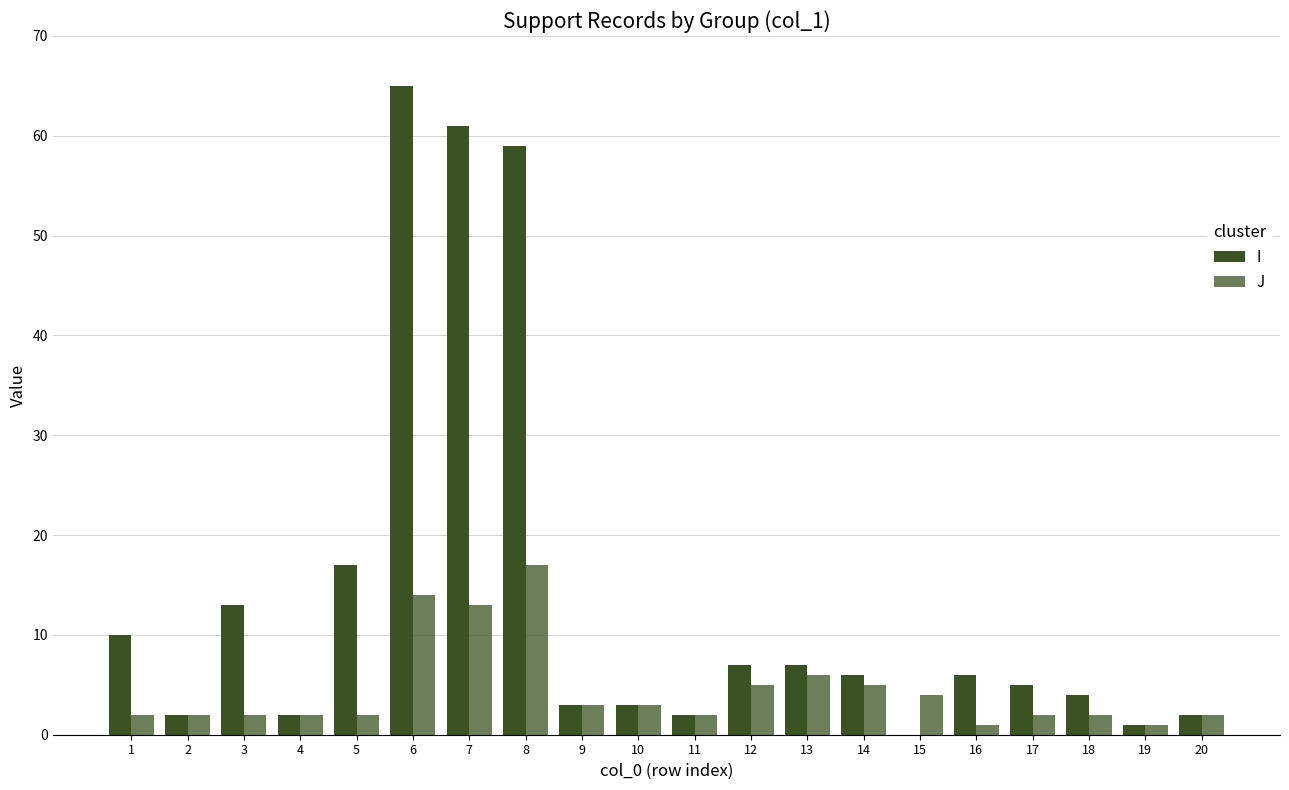

Which series has the widest spread of values?

I